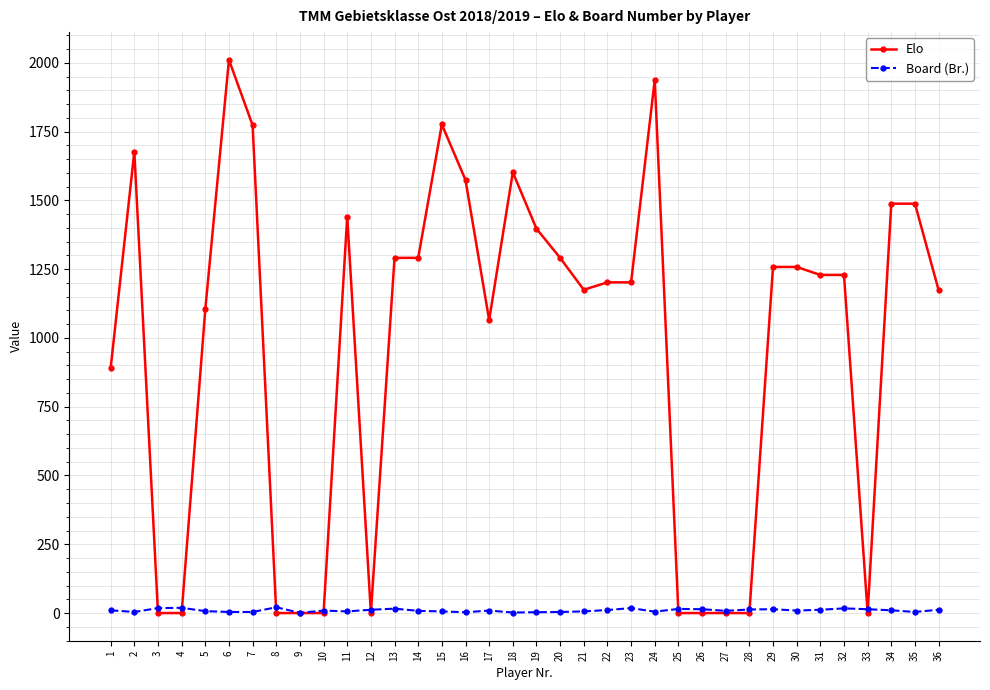

List the series in order of their overall mean, highest first.

Elo, Board (Br.)